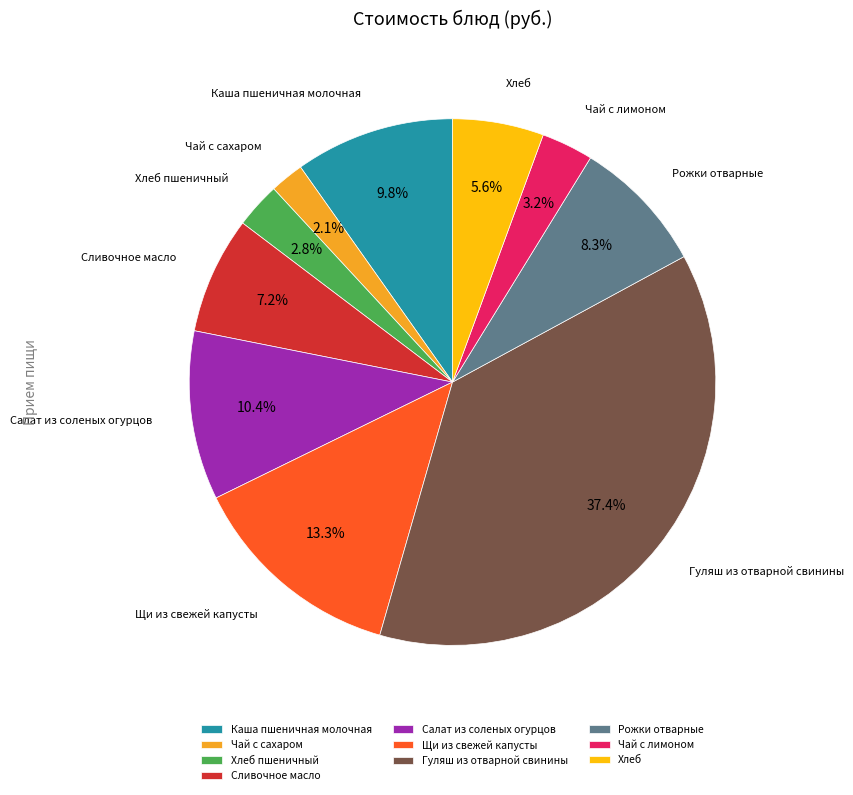

To the nearest percent, what is the combined percentage of Щи из свежей капусты and Хлеб пшеничный?

16%